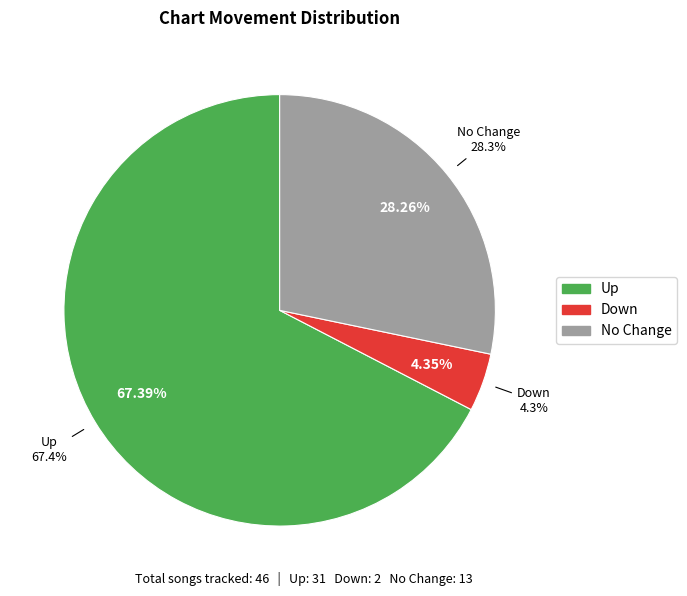

What is the change in value from down to -?

+11